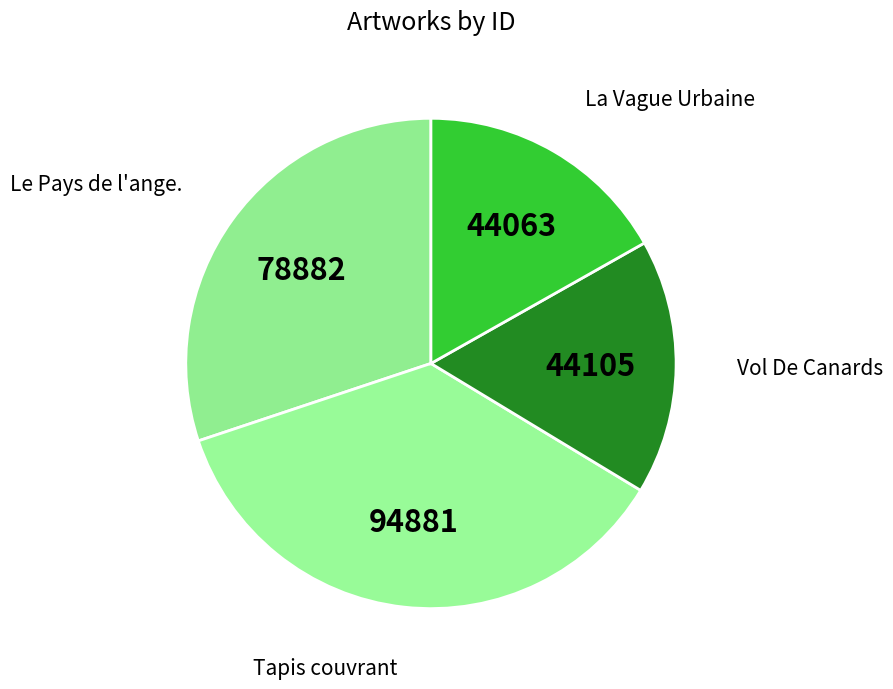

Count the number of slices in the pie.

4